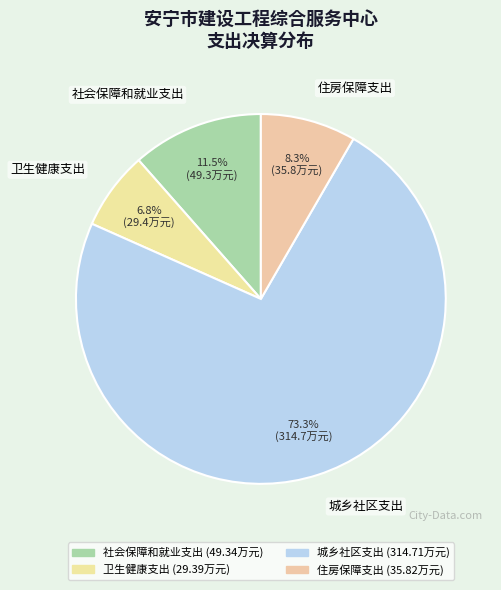

Which slice is the largest?

城乡社区支出